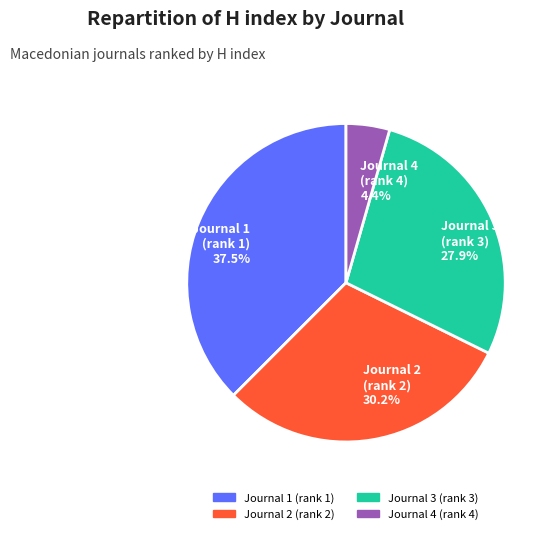

Which has a higher value, Journal 4 (rank 4) 4.4% or Journal 1 (rank 1) 37.5%?

Journal 1 (rank 1) 37.5%